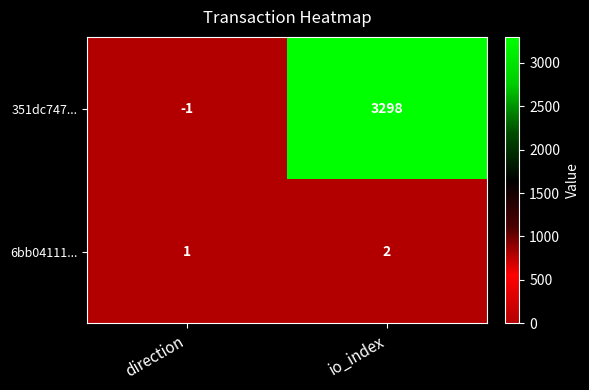

Reading right to left, list all the values displayed in this chart.

351dc747...: 3298	-1
6bb04111...: 2	1